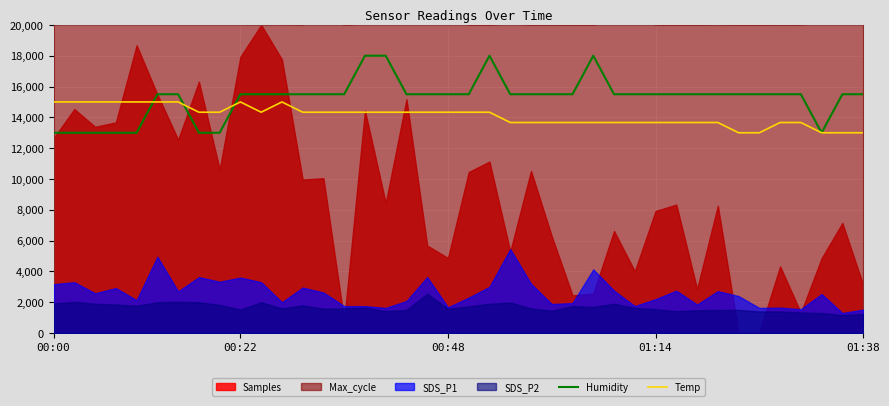

What is the maximum value for Humidity?

18000.0